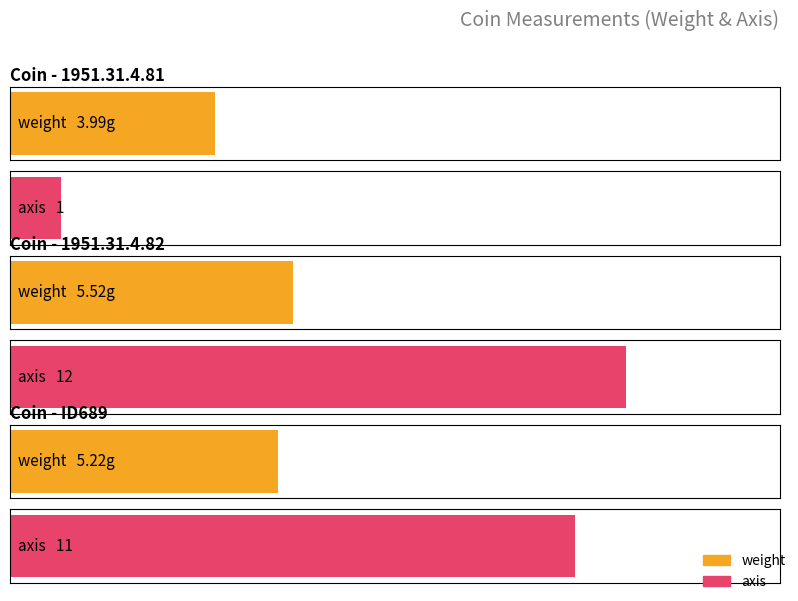

Rank the series by their maximum value, from lowest to highest.

weight, axis